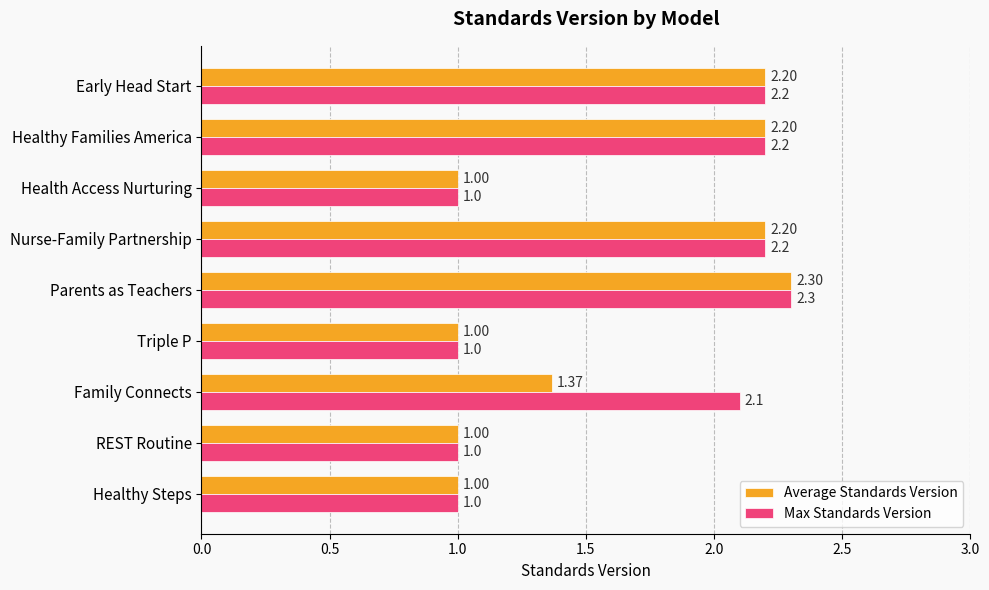

What is the average value of the Max Standards Version series?

1.7